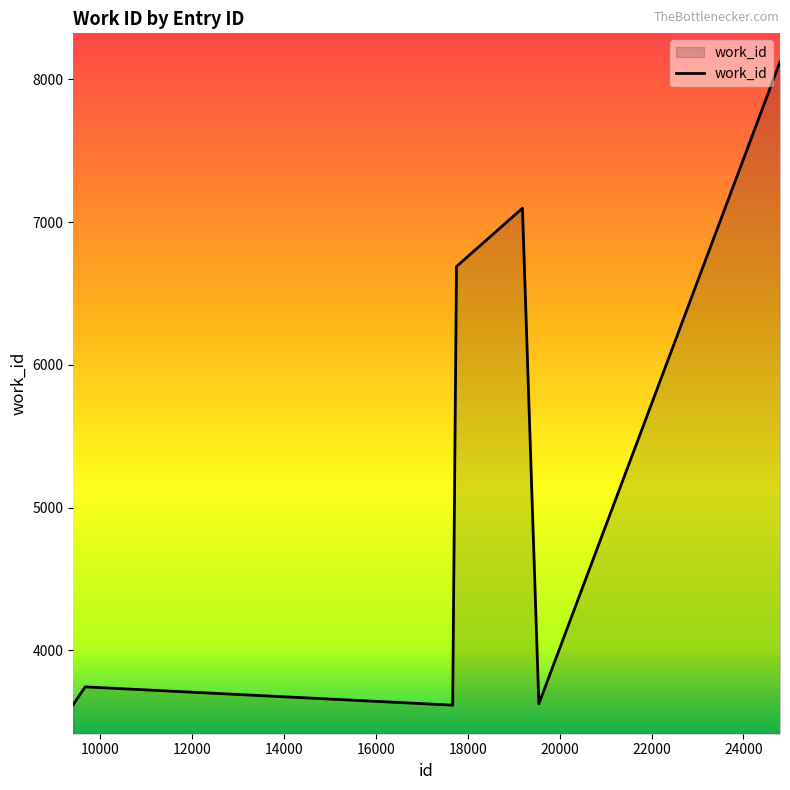

What is the difference between the maximum and minimum values?

4505